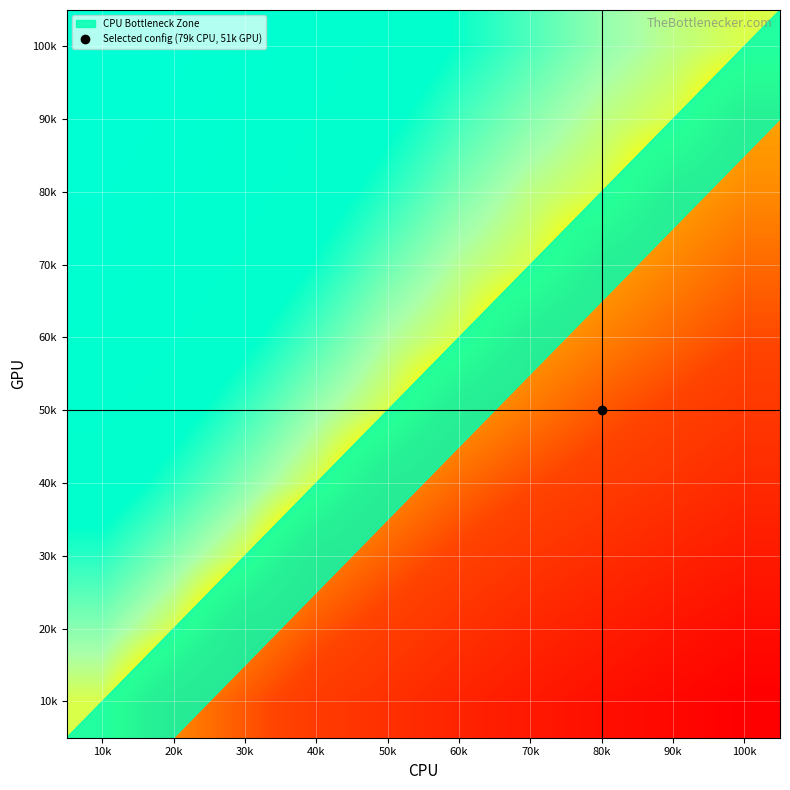

Which label corresponds to the smallest value in the chart?

100k